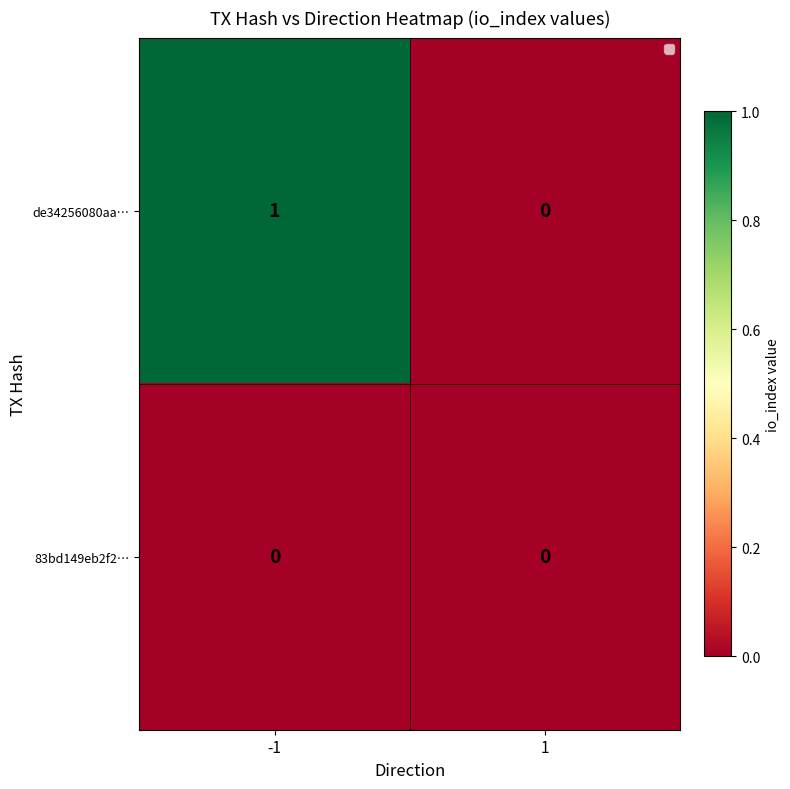

True or false: de34256080aa… has a value of 1 at 1.

False